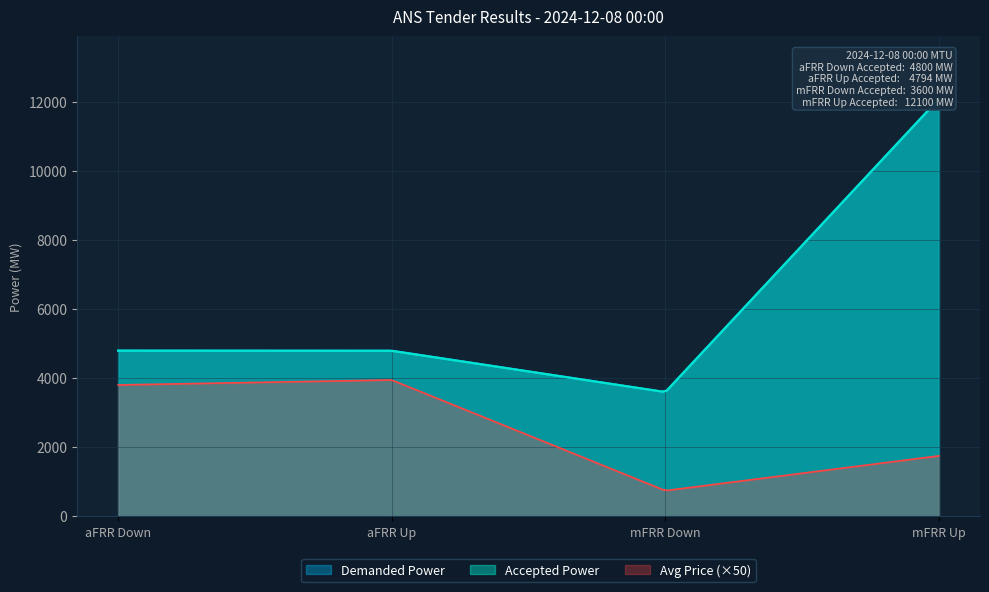

What is the lowest value of the Avg Price (×50) series?

746.9